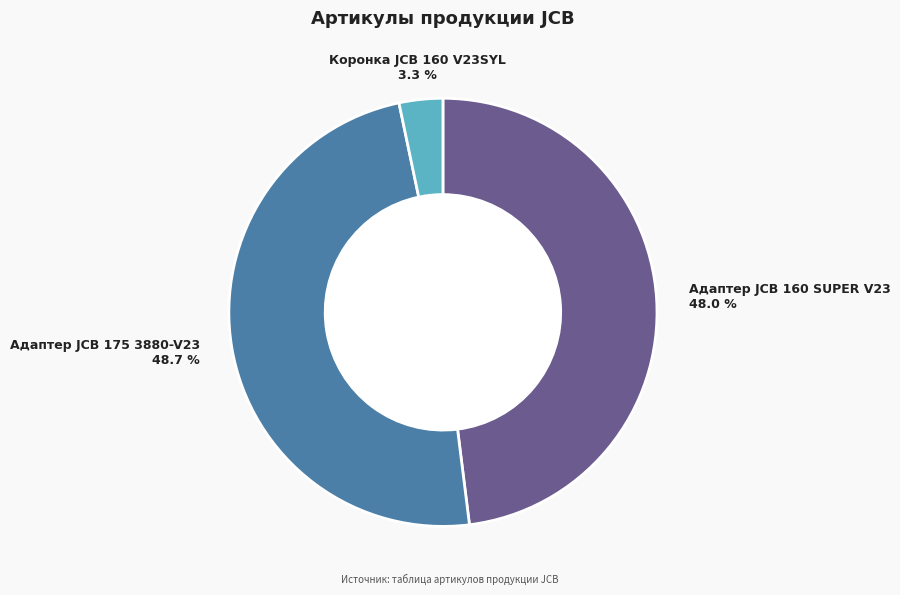

What is the smallest slice in the pie chart?

Коронка JCB 160 V23SYL